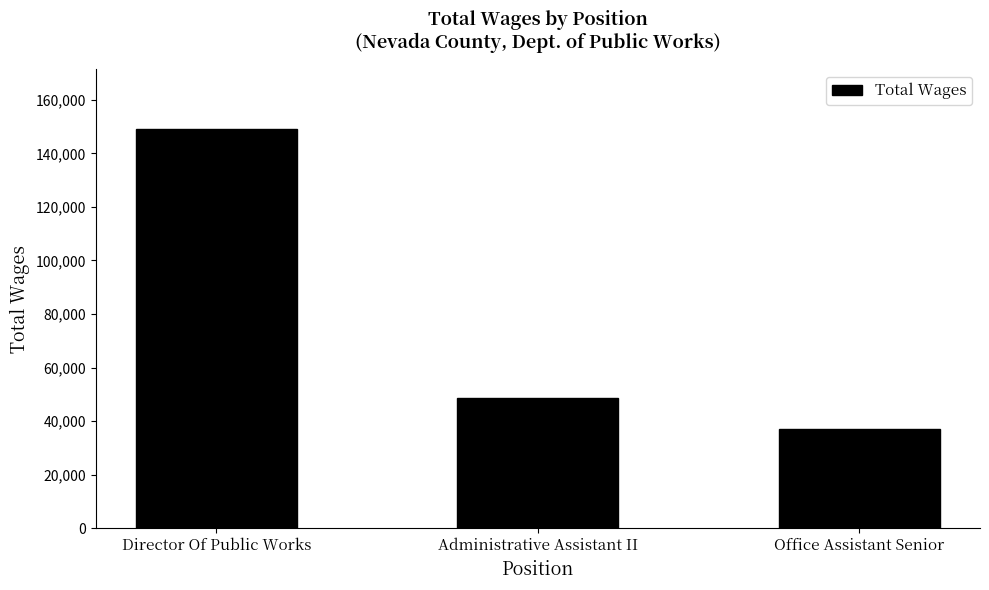

What is the ratio of the value at Office Assistant Senior to the value at Administrative Assistant II?

0.8